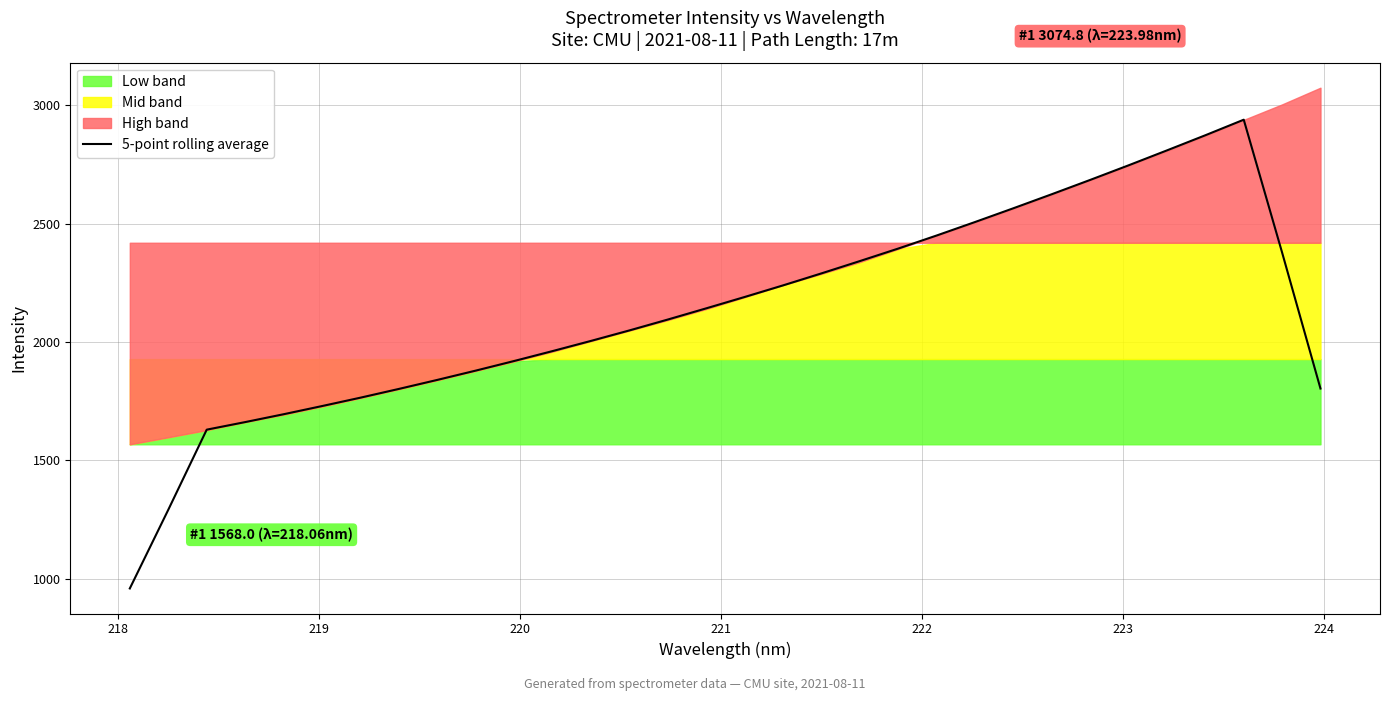

What is the minimum value for 5-point rolling average?

958.8